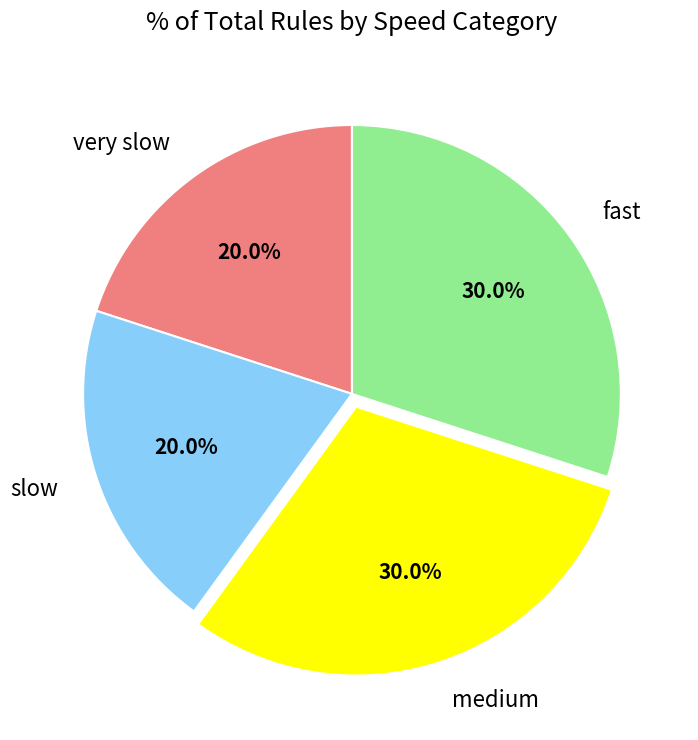

To the nearest percent, what is the difference between the very slow and medium slice percentages?

10%